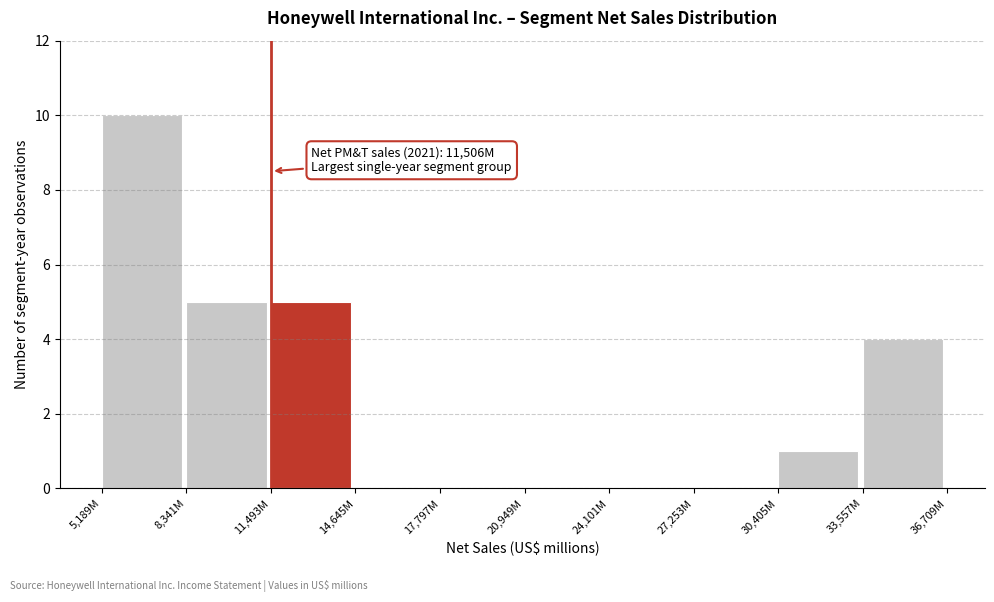

Reading left to right, what are all the values shown in this chart?

5,189M=10	8,341M=5	11,493M=5	14,645M=0	17,797M=0	20,949M=0	24,101M=0	27,253M=0	30,405M=1	33,557M=4